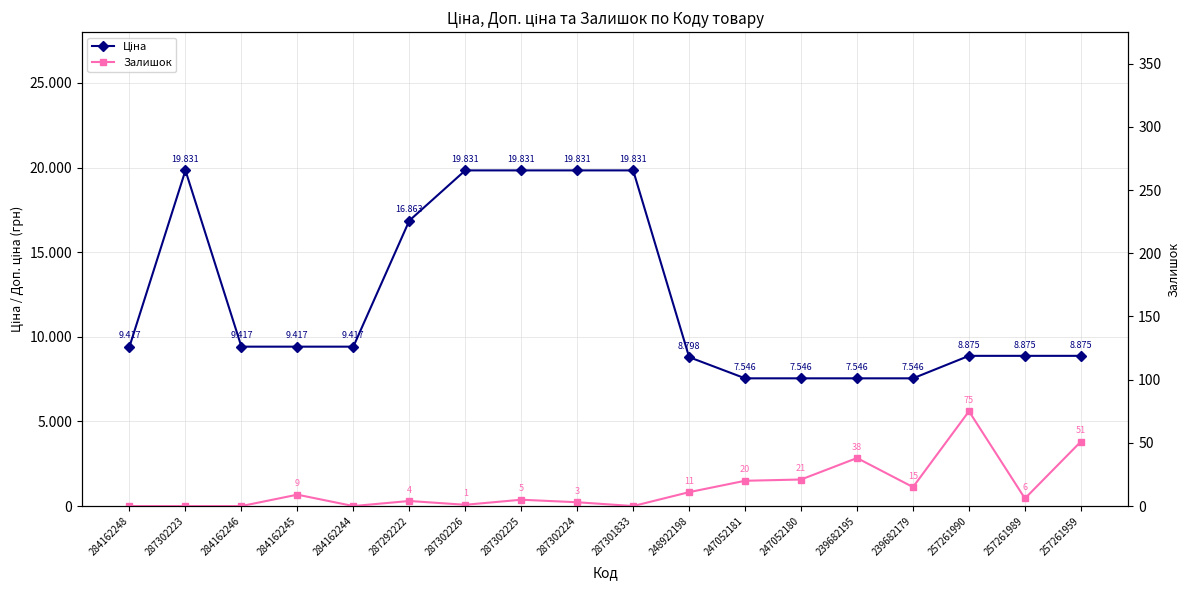

Which category has the highest value in the Залишок series?

257261990